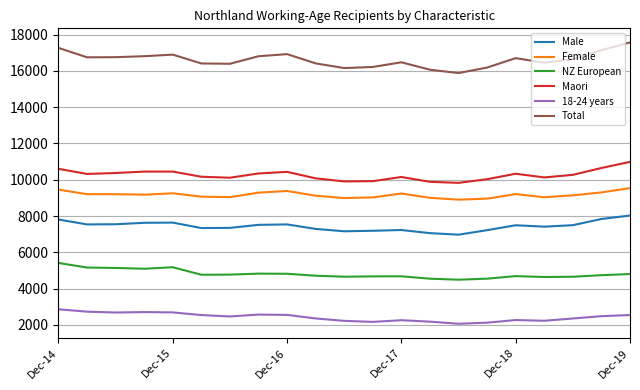

Which series has the widest spread of values?

Total